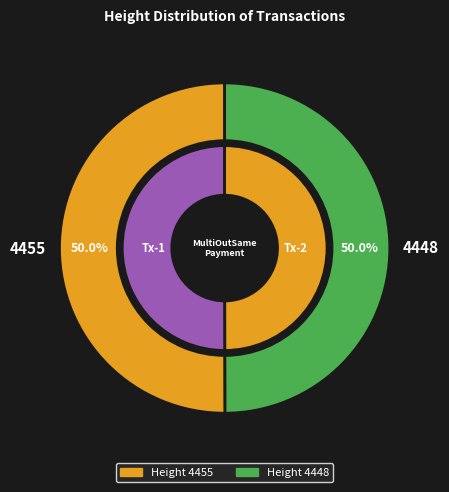

To the nearest percent, what percentage of the pie is 4448?

50%